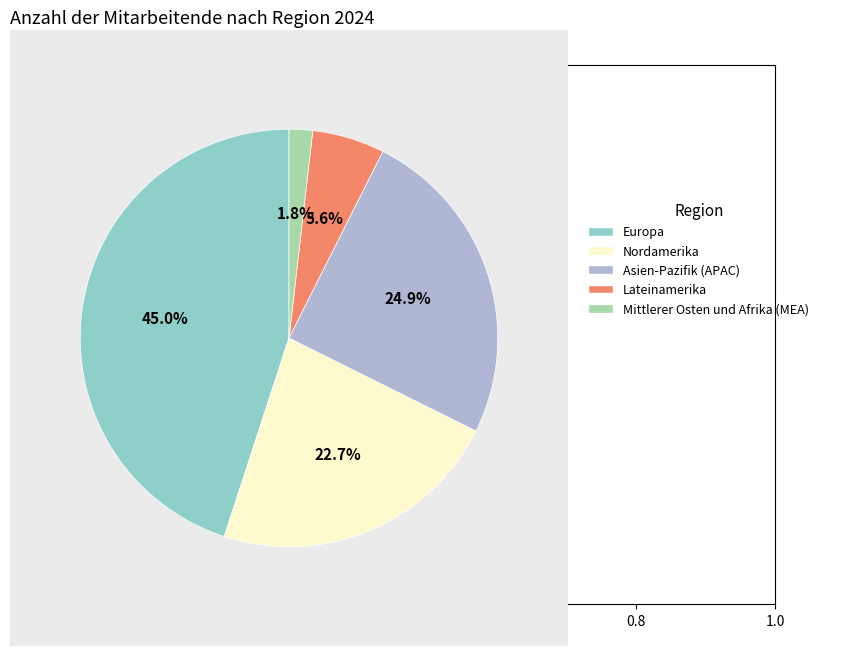

Does any single category account for the majority?

No